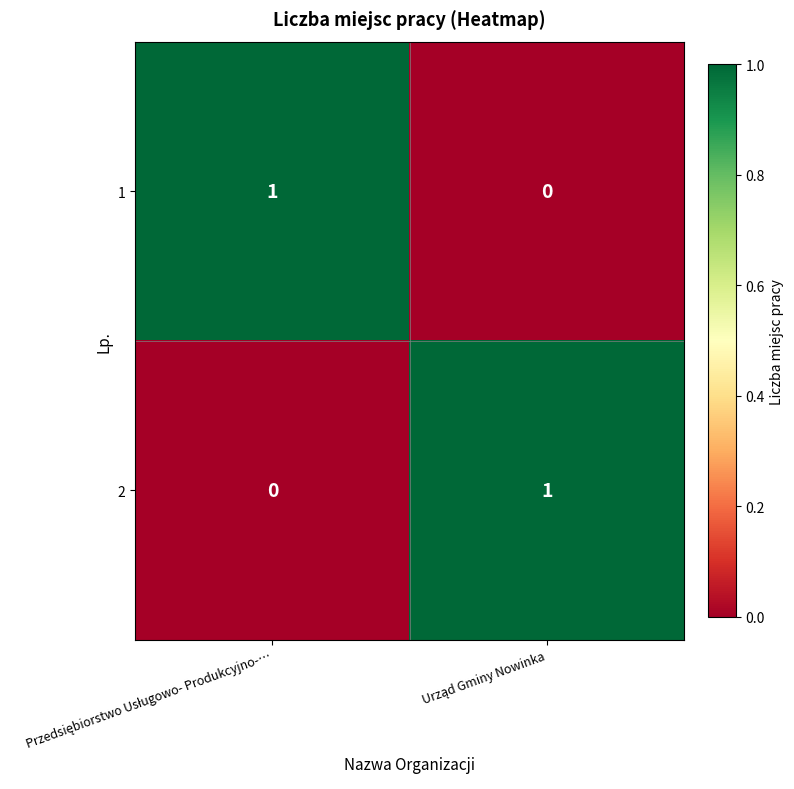

Reading left to right, what are all the values shown in this chart?

1: 1	0
2: 0	1